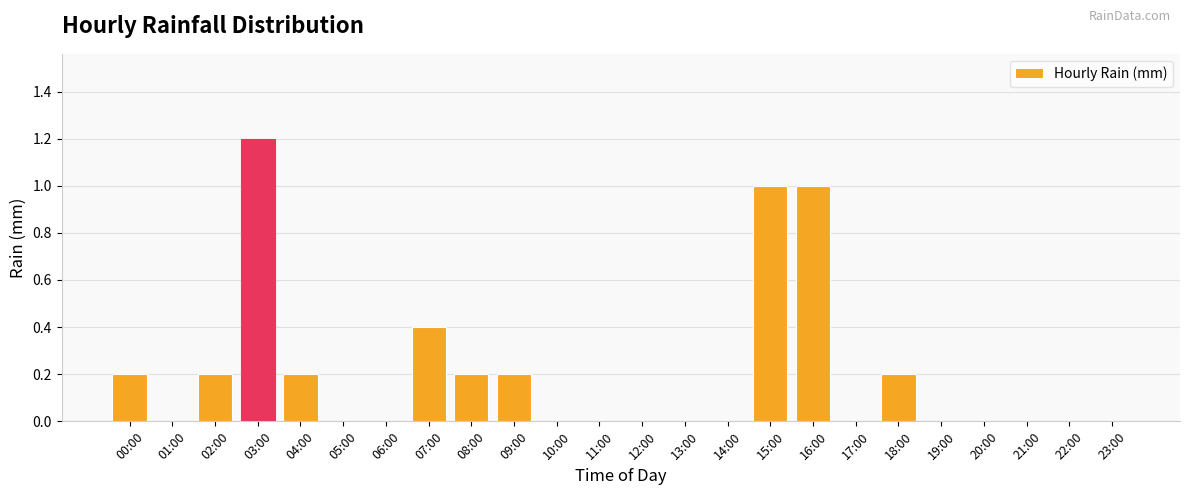

Which has a higher value, 06:00 or 09:00?

09:00